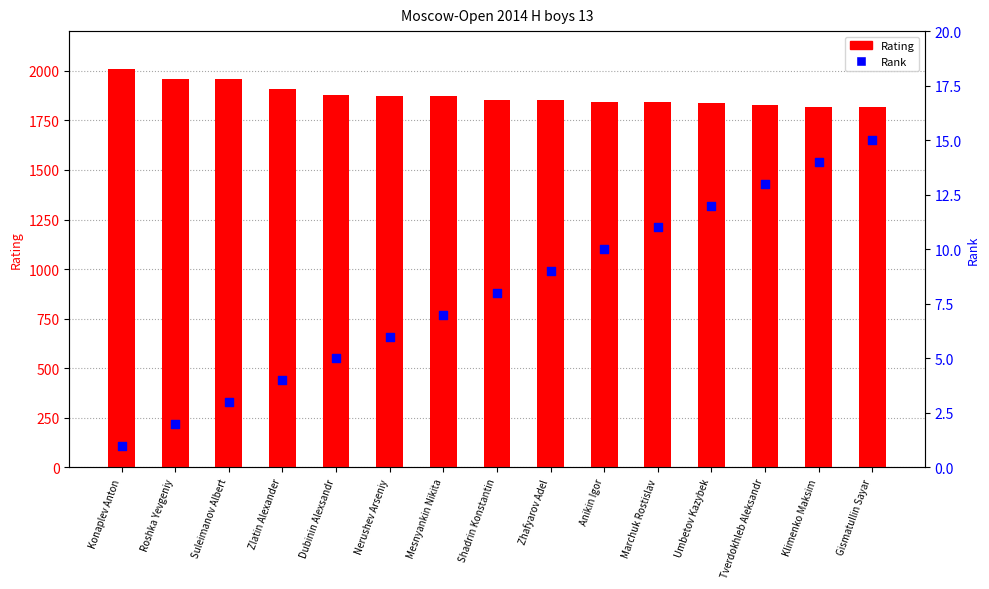

Which series has the largest total across all categories?

Rating